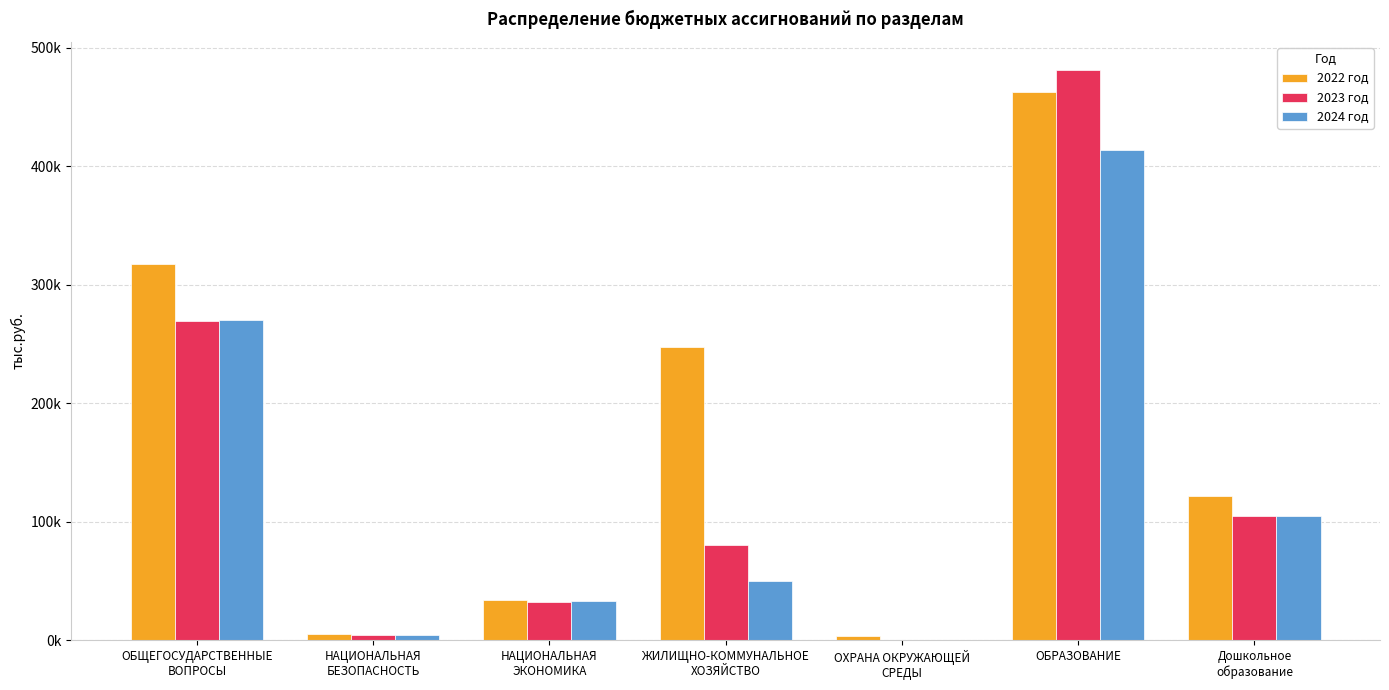

Which category has the lowest value in the 2024 год series?

ОХРАНА ОКРУЖАЮЩЕЙ
СРЕДЫ